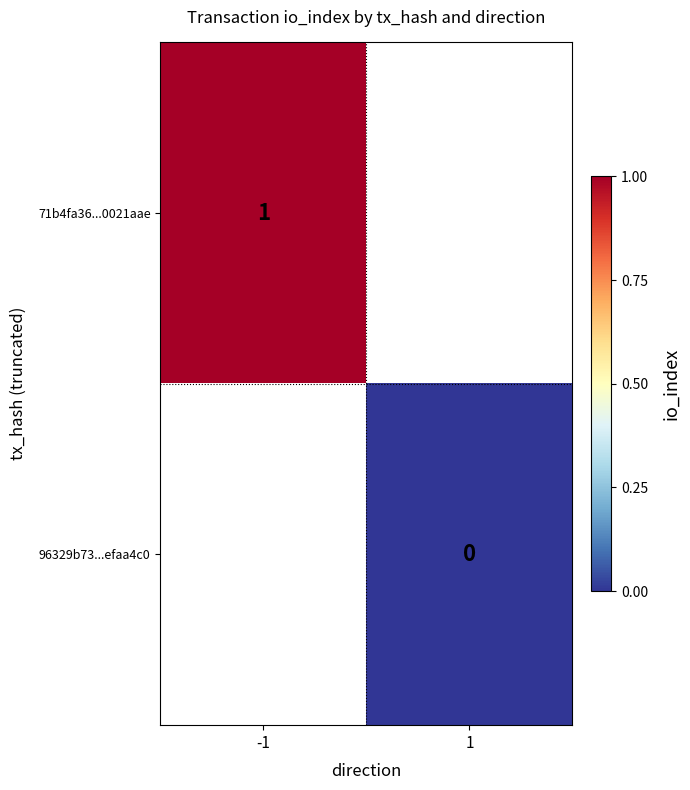

At how many categories does at least one series exceed 0?

1